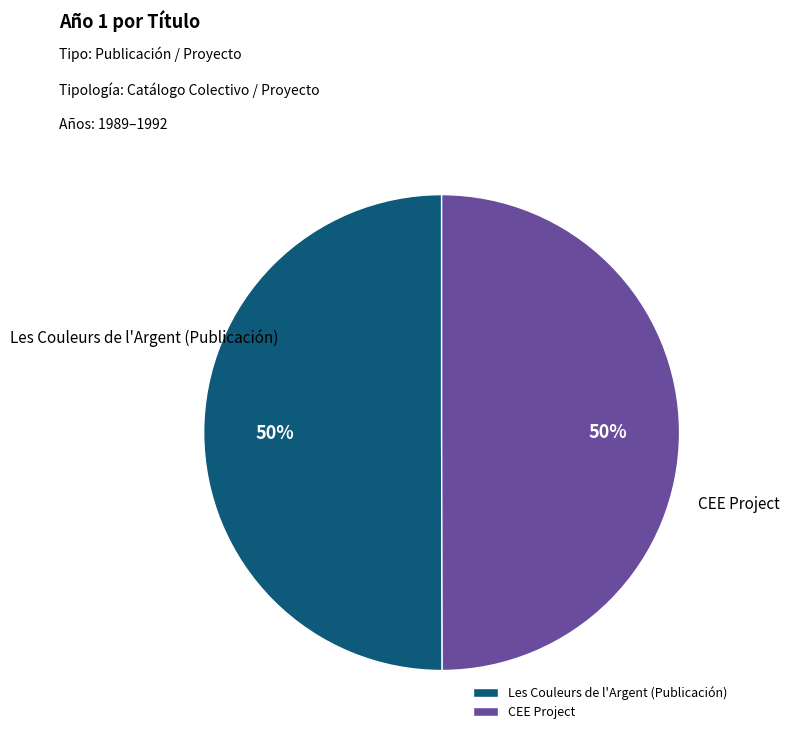

Count the number of slices in the pie.

2